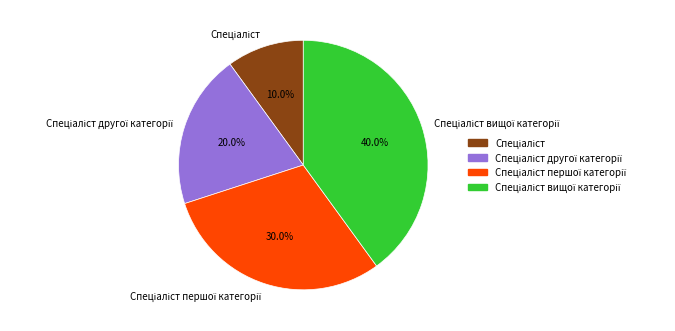

Is there a majority slice in this chart?

No